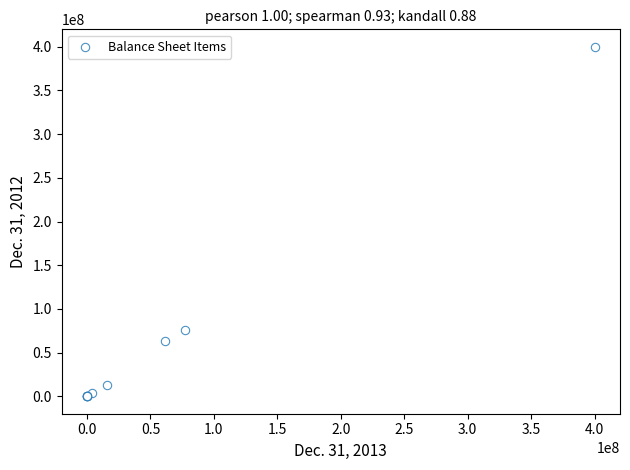

What Y value in the scatter plot is closest to 200000000?

75755306.0